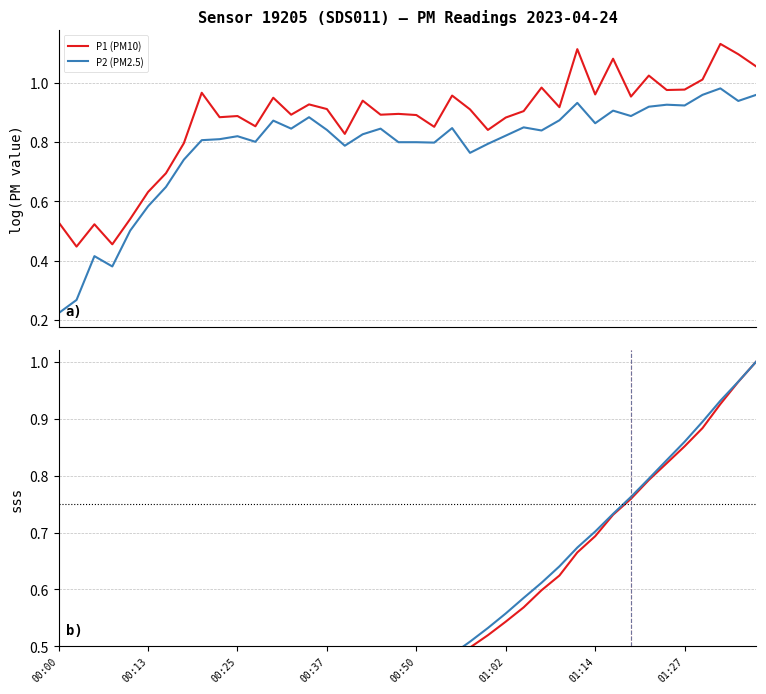

True or false: P2 (PM2.5) and P1 (PM10) cross at least once.

False